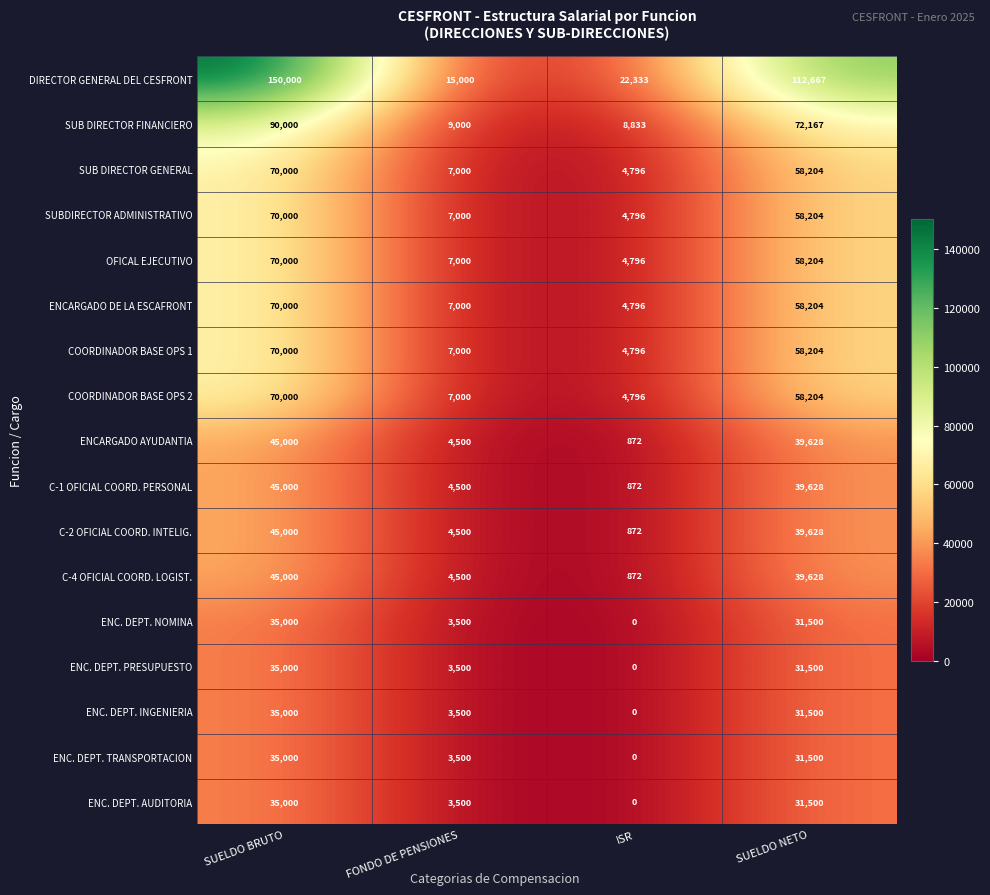

Which series changed the most between ISR and SUELDO NETO?

DIRECTOR GENERAL DEL CESFRONT